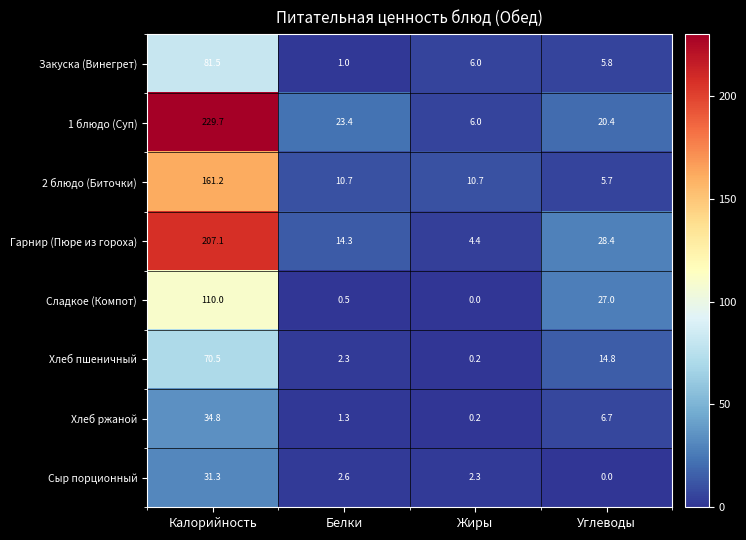

How many data points does each series have?

4